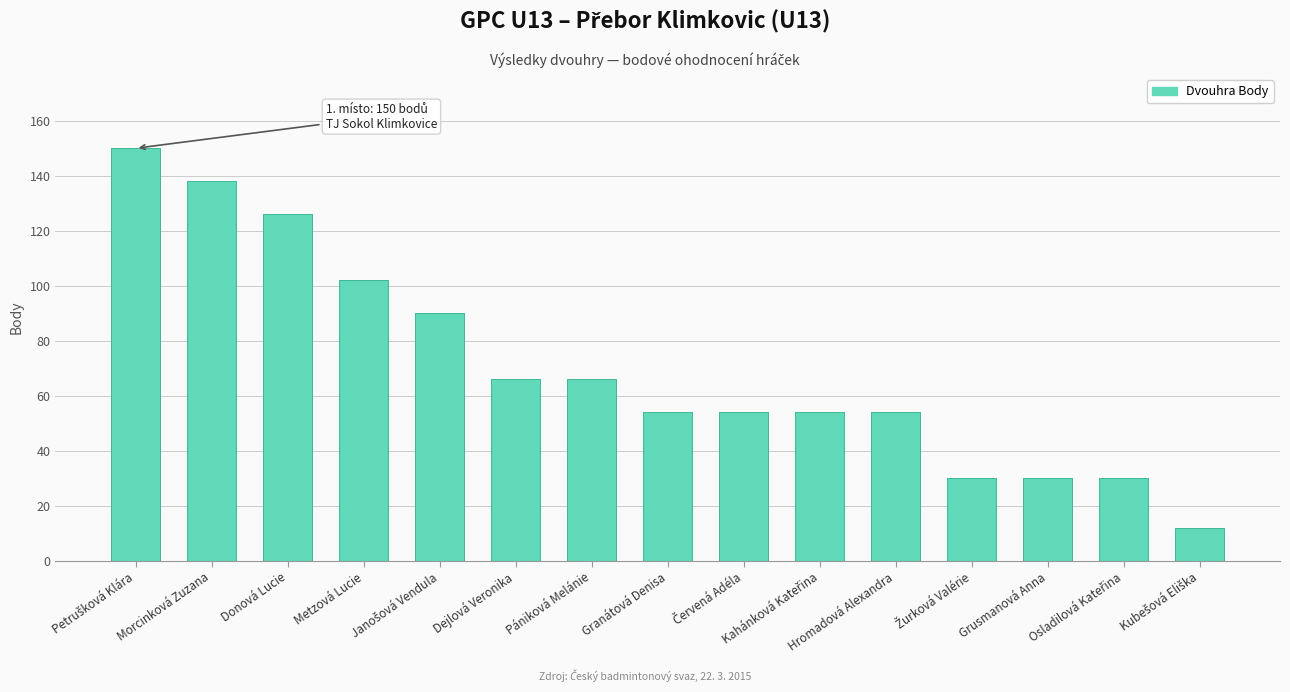

What position from the left is Grusmanová Anna?

13